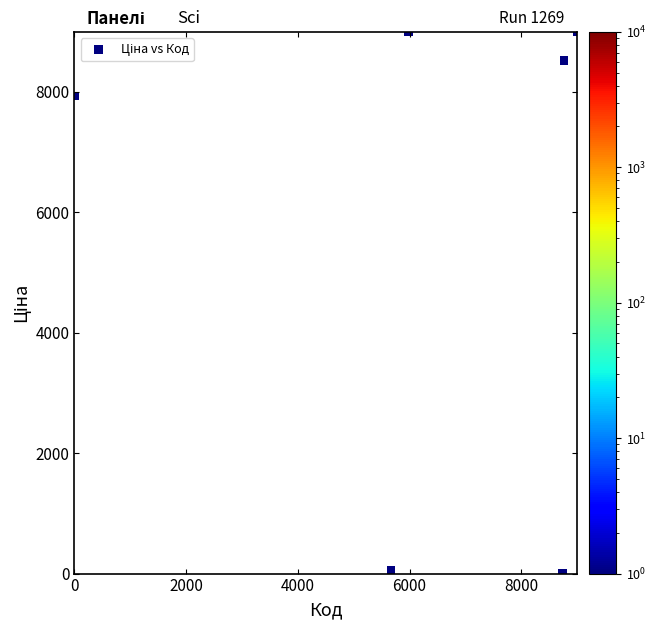

What Y value in the scatter plot is closest to 4500?

7933.3